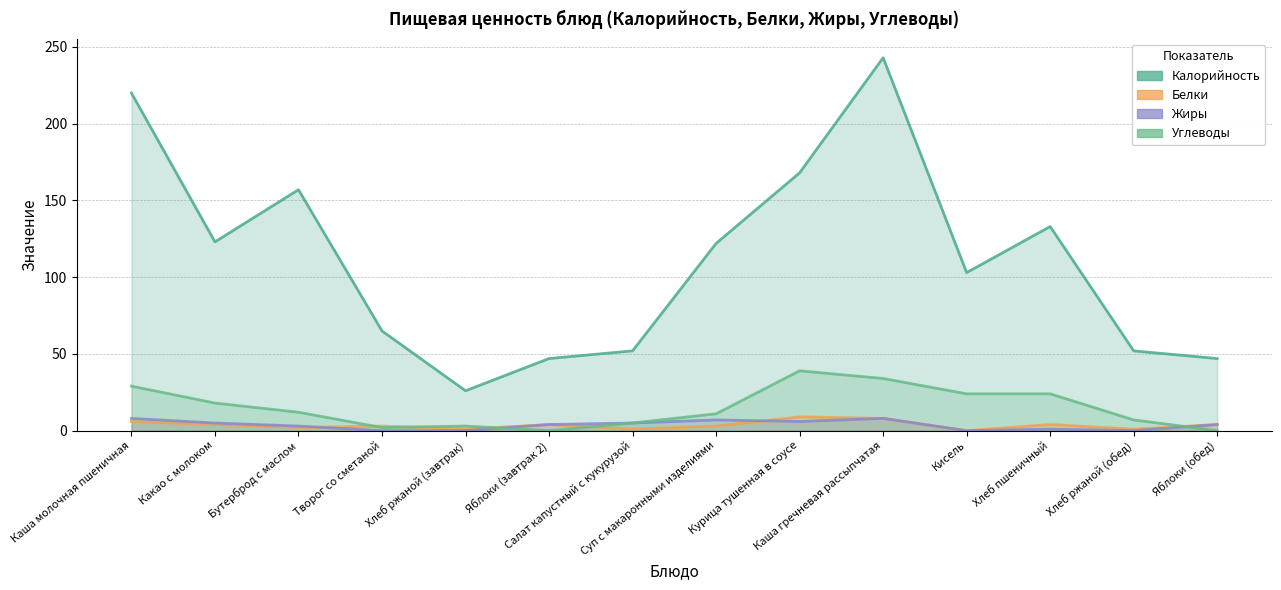

Reading left to right, extract all data points from this chart.

Калорийность: 220	123	157	65	26	47	52	122	168	243	103	133	52	47
Белки: 6	4	2	3	1	4	1	3	9	8	0	4	1	4
Жиры: 8	5	3	0	0	4	5	7	6	8	0	1	0	4
Углеводы: 29	18	12	2	3	0	5	11	39	34	24	24	7	0